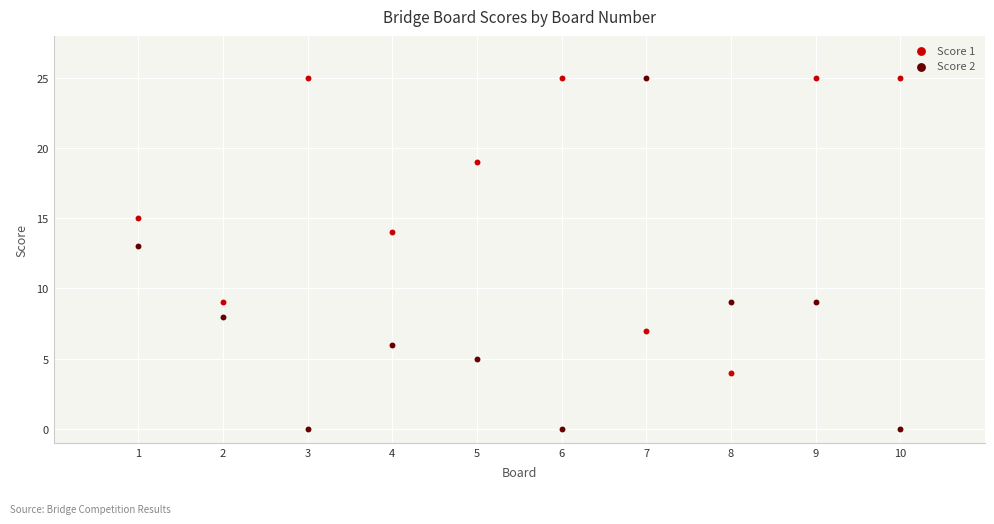

Across all series, what Y value is closest to 12?

13